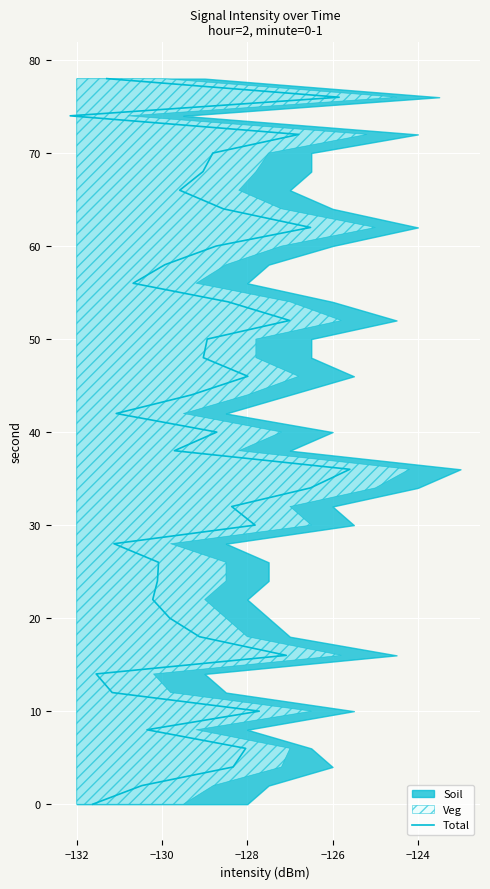

True or false: there are more than 0 points higher than both neighbors.

False